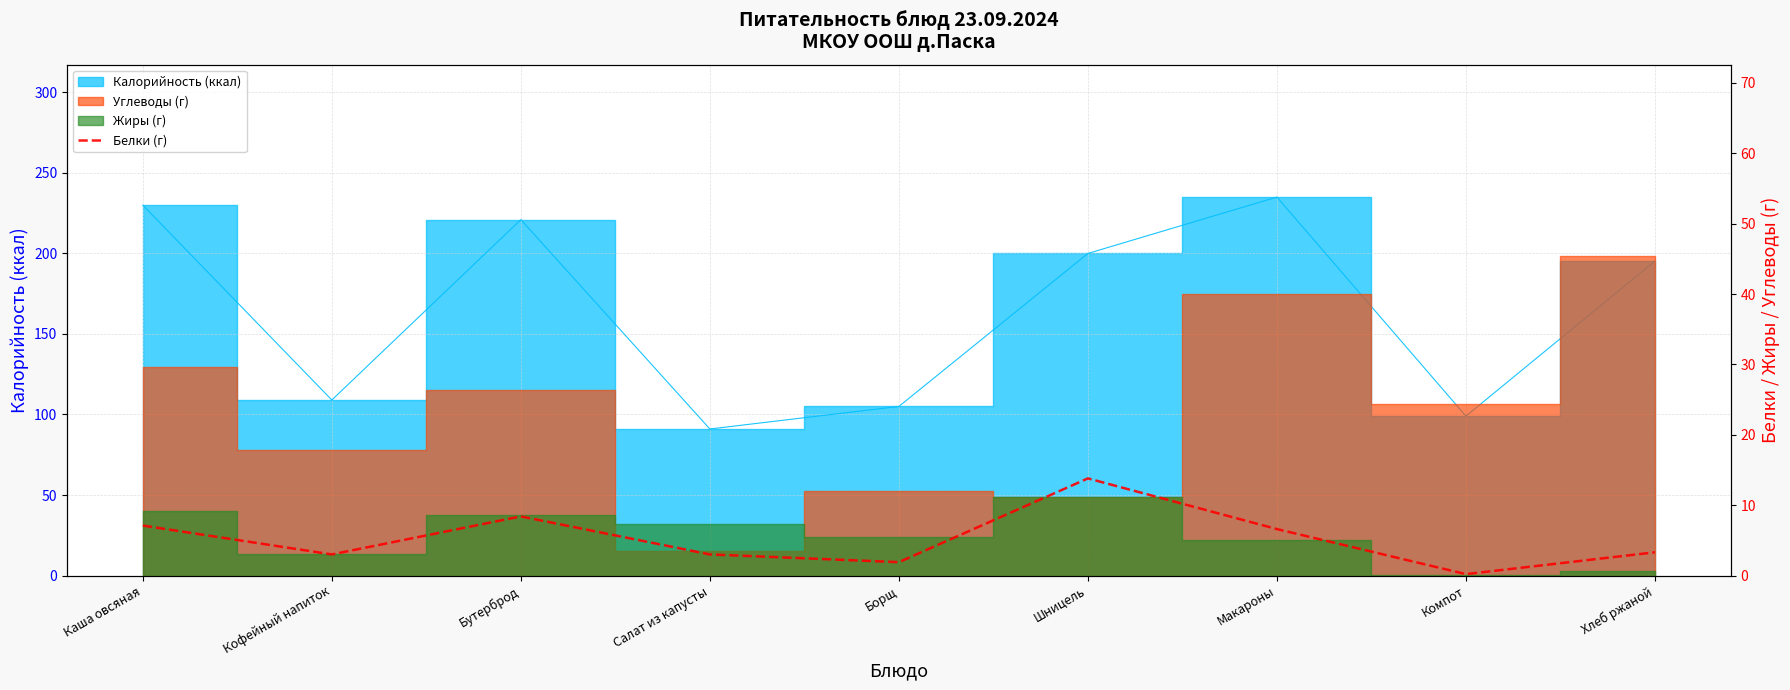

Where is the data nearest to the value 7?

Каша овсяная